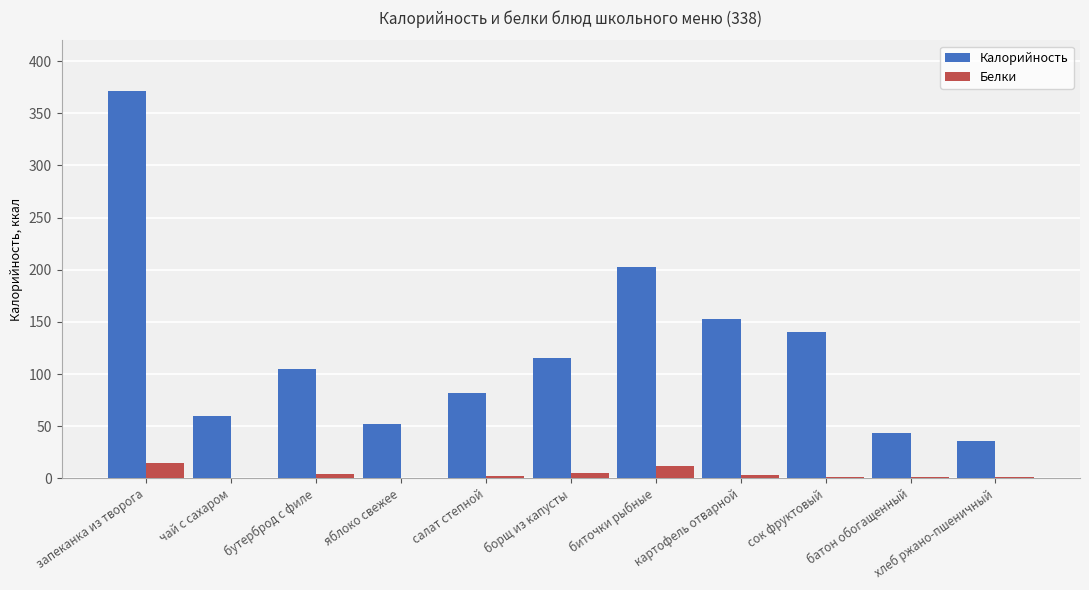

The value of Калорийность at салат степной is 82.0. True or false?

True